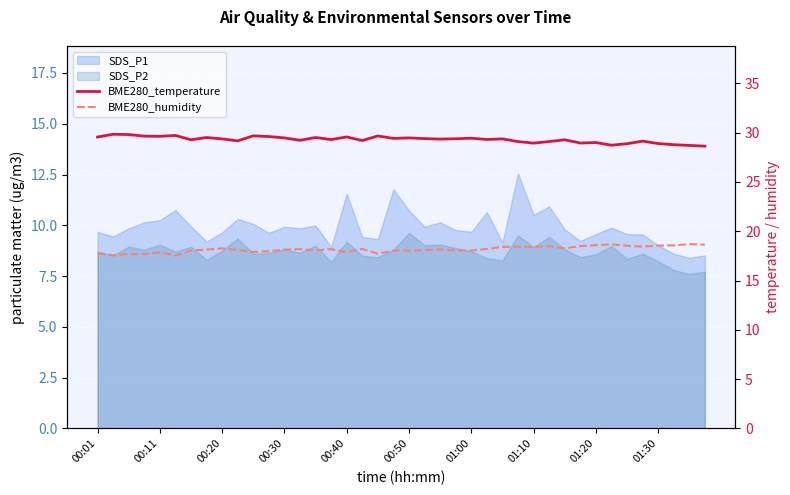

Between 13 and 20, which series saw the biggest shift?

BME280_temperature